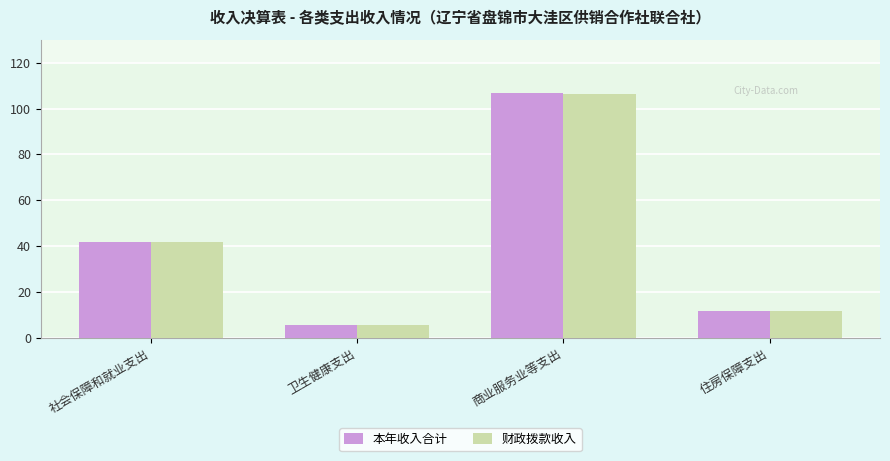

Which series has the largest range (max minus min)?

本年收入合计